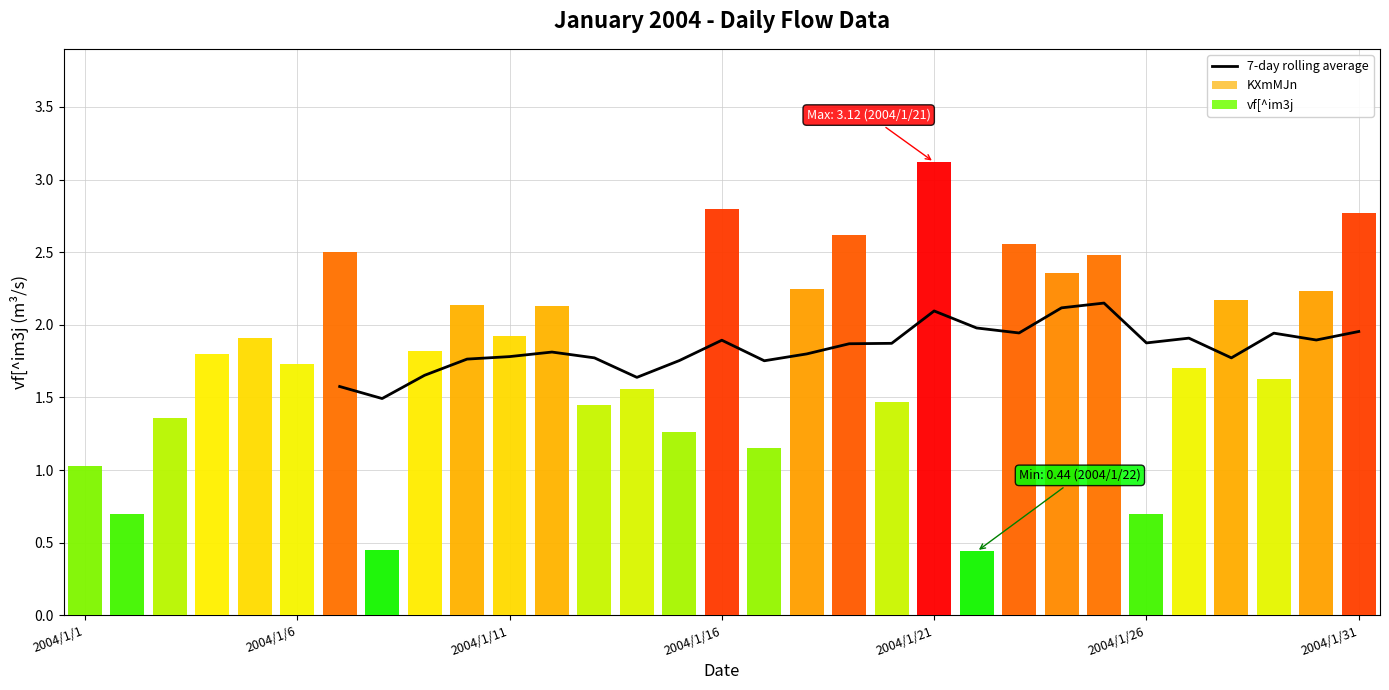

Are the bars grouped side by side (vs. stacked)?

No